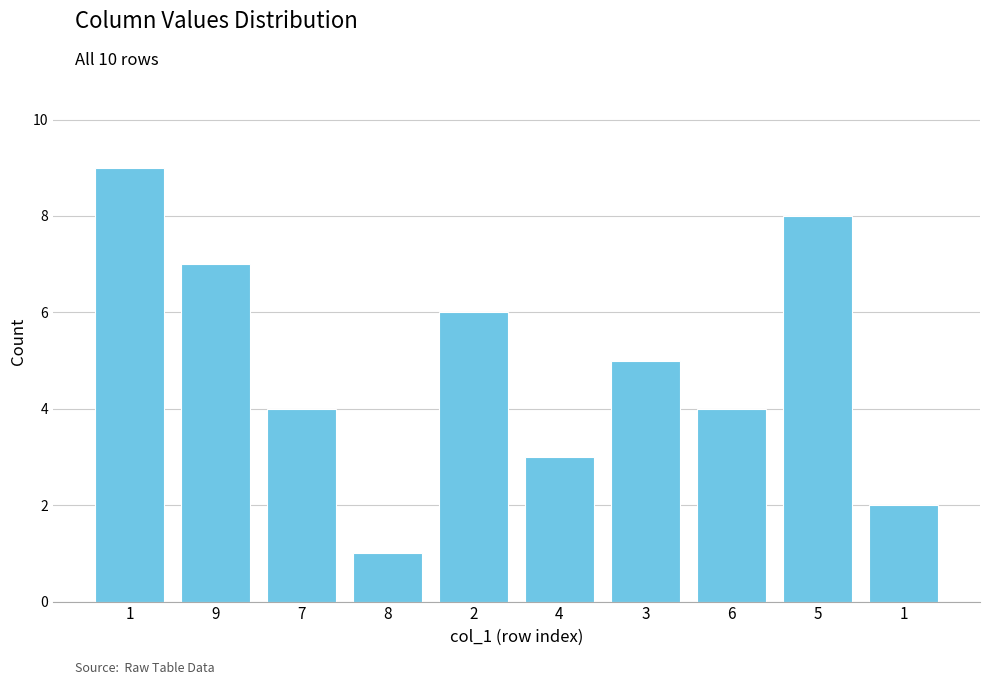

How many data points are less than 5?

5